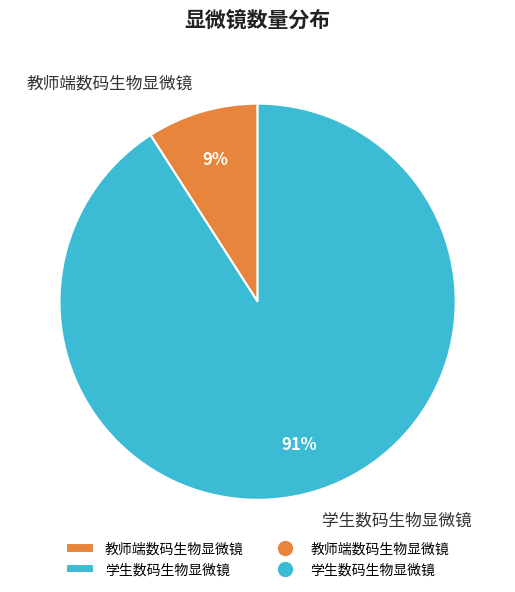

To the nearest percent, what is the difference between the 教师端数码生物显微镜 and 学生数码生物显微镜 slice percentages?

82%